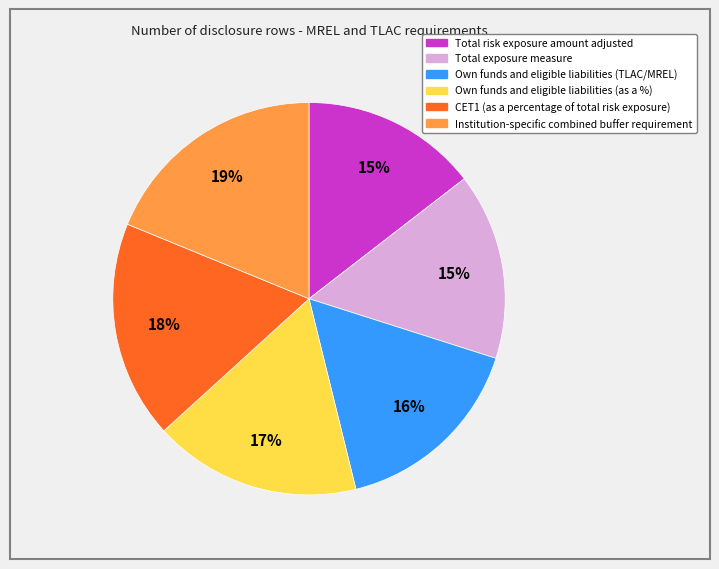

How many slices are in this pie chart?

6